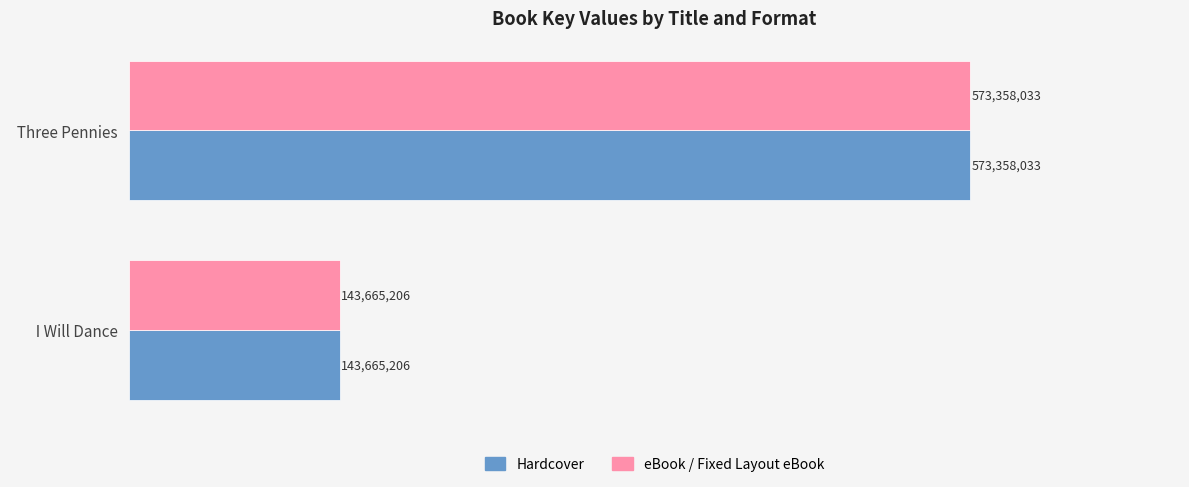

Which series has the widest spread of values?

Hardcover